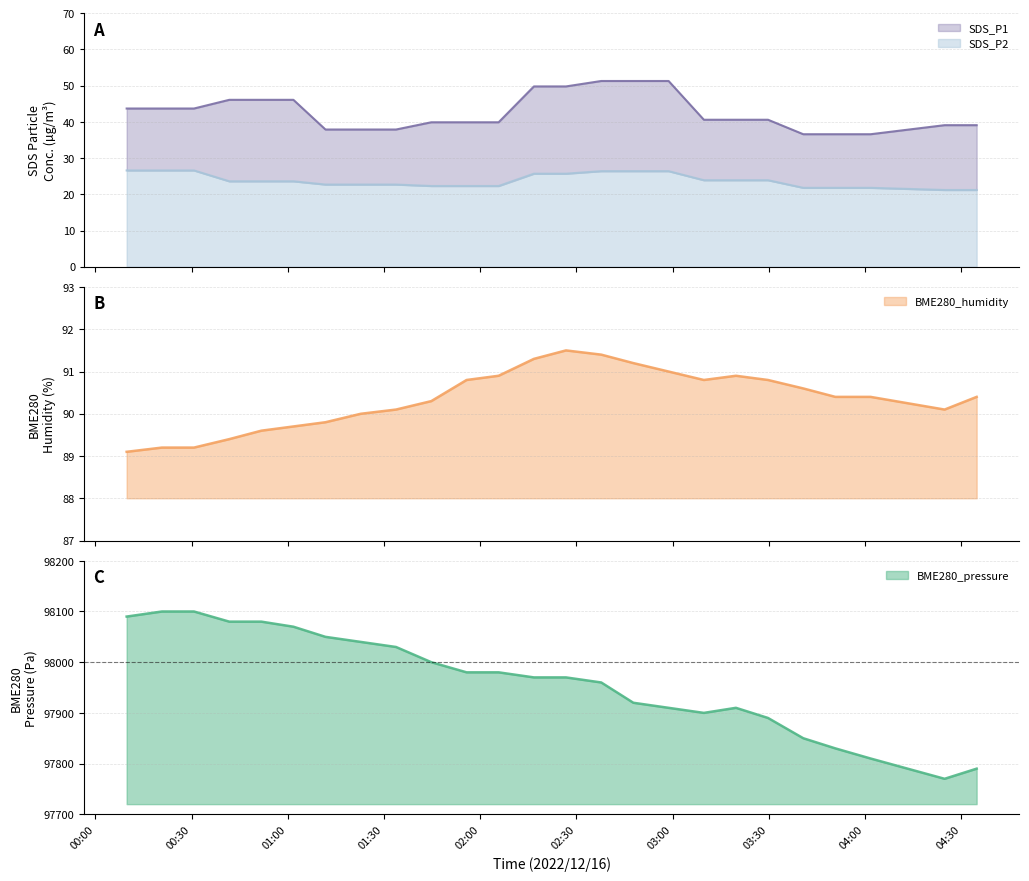

What is the maximum value for SDS_P2?

26.6